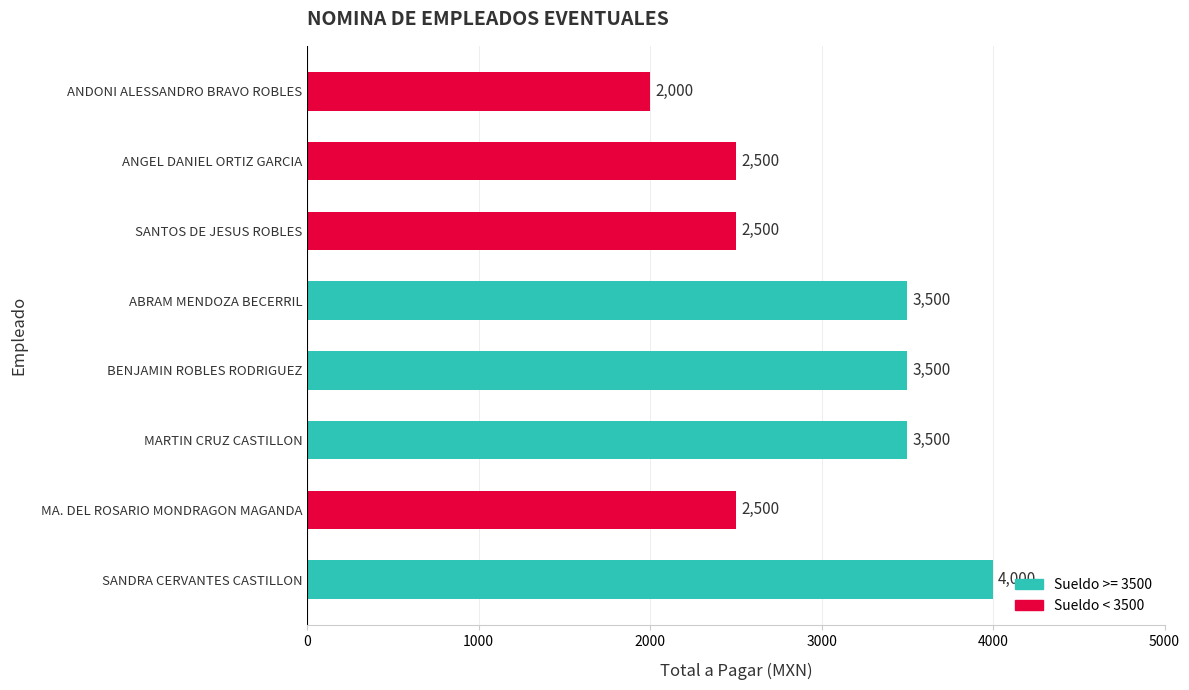

How many values are below 3500?

4